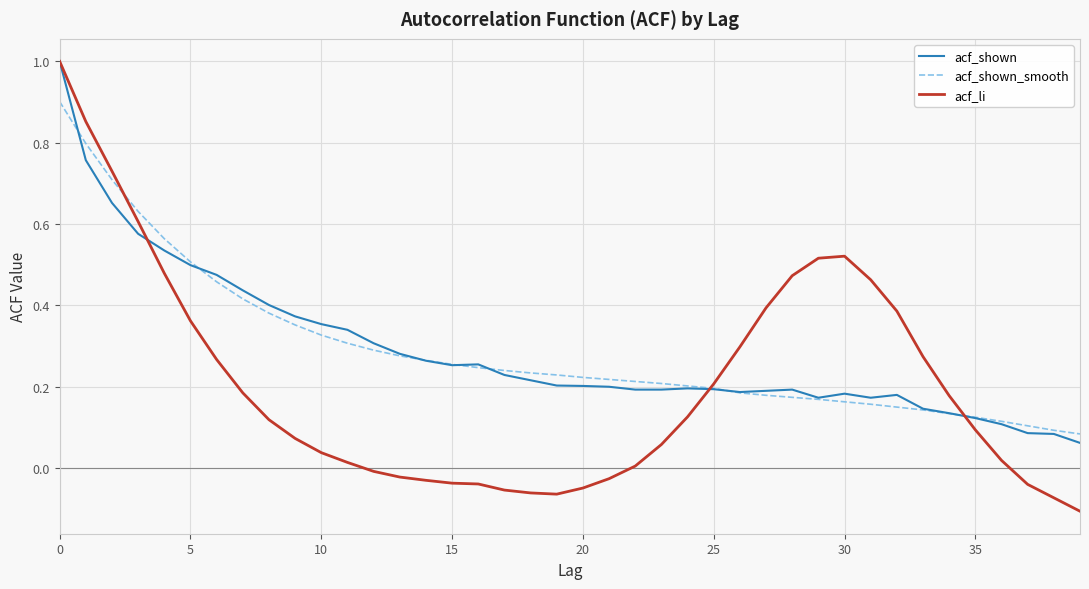

What is the maximum value shown in the chart?

1.0